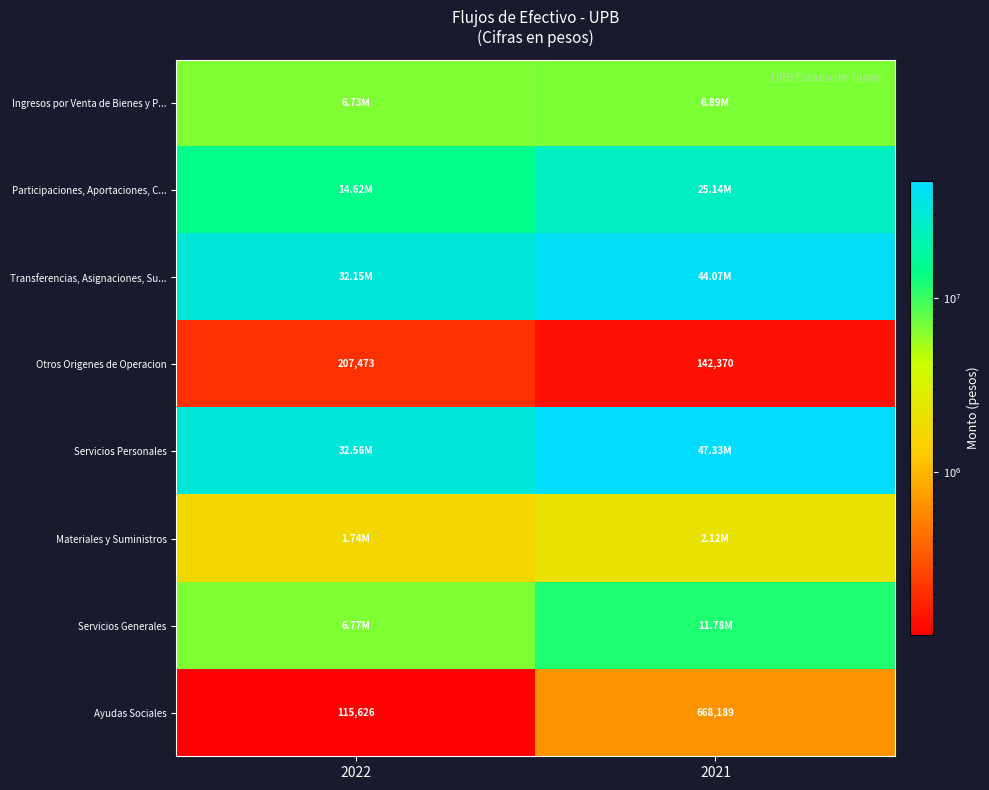

At which label is Participaciones, Aportaciones, C... closest to 19876503?

2022